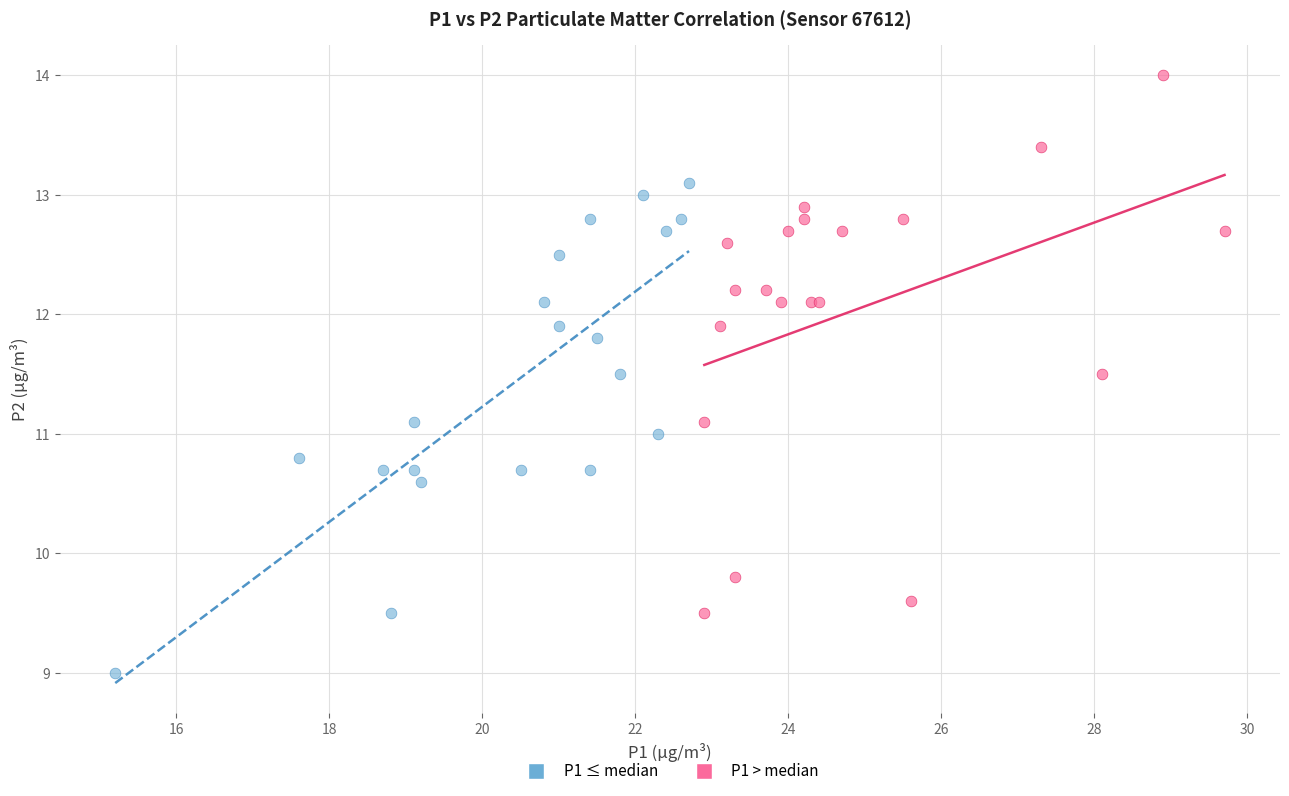

Which series reaches the minimum Y coordinate?

P1 ≤ median